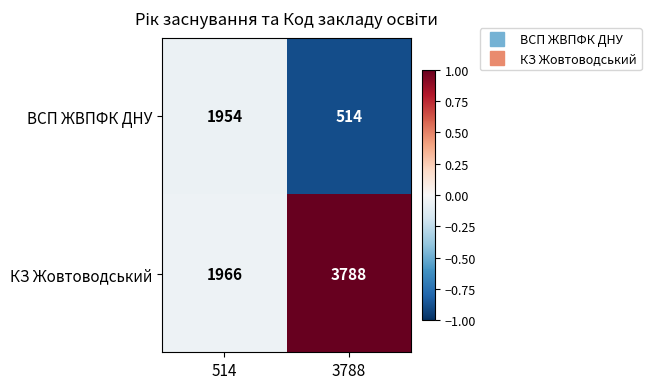

Rank the series at 3788 from lowest to highest value.

ВСП ЖВПФК ДНУ, КЗ Жовтоводський